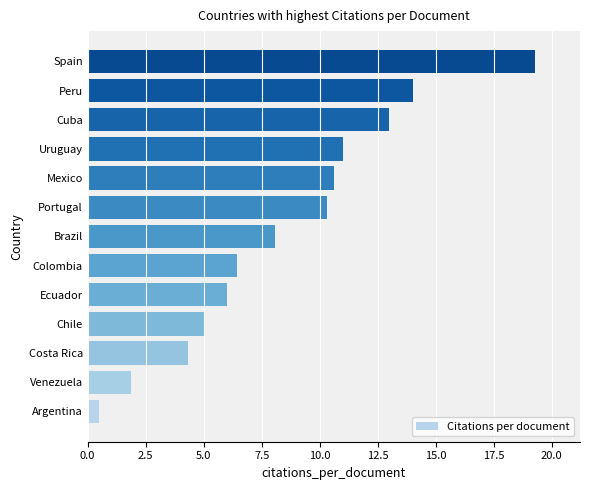

What is the approximate value at Chile?

5.0